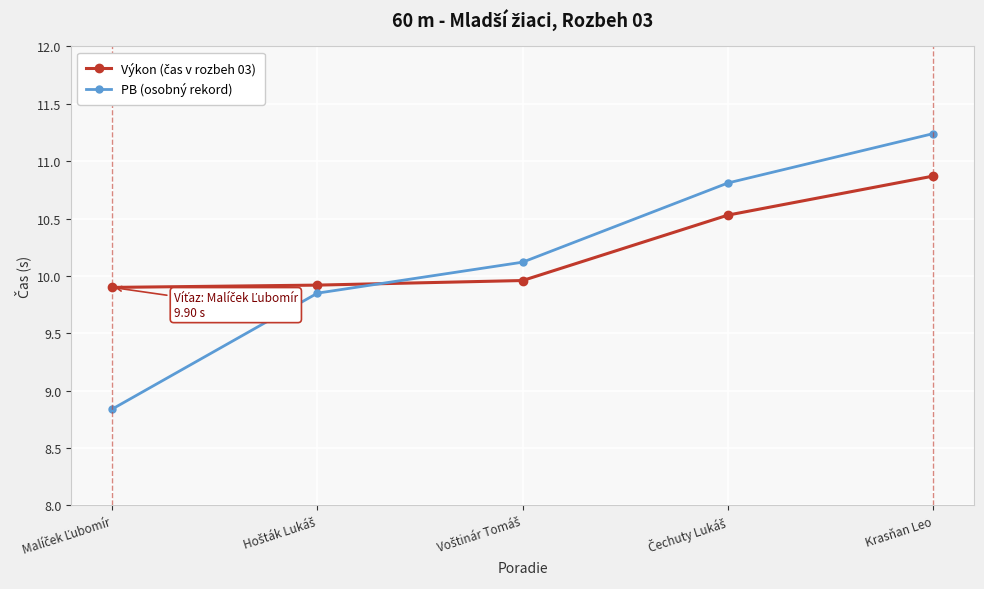

Which series has the widest spread of values?

PB (osobný rekord)